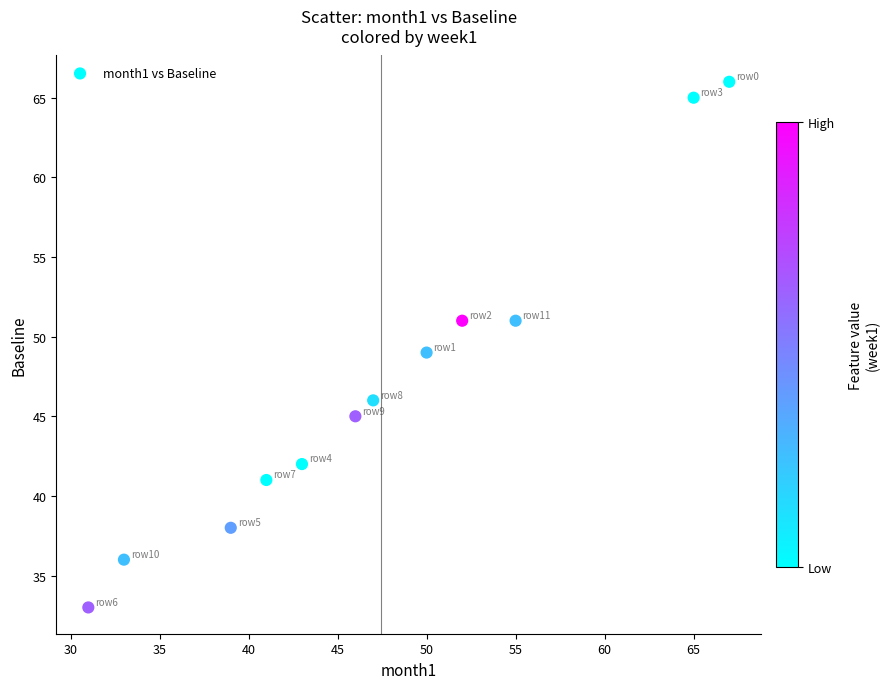

What is the range of Y values (max minus min)?

33